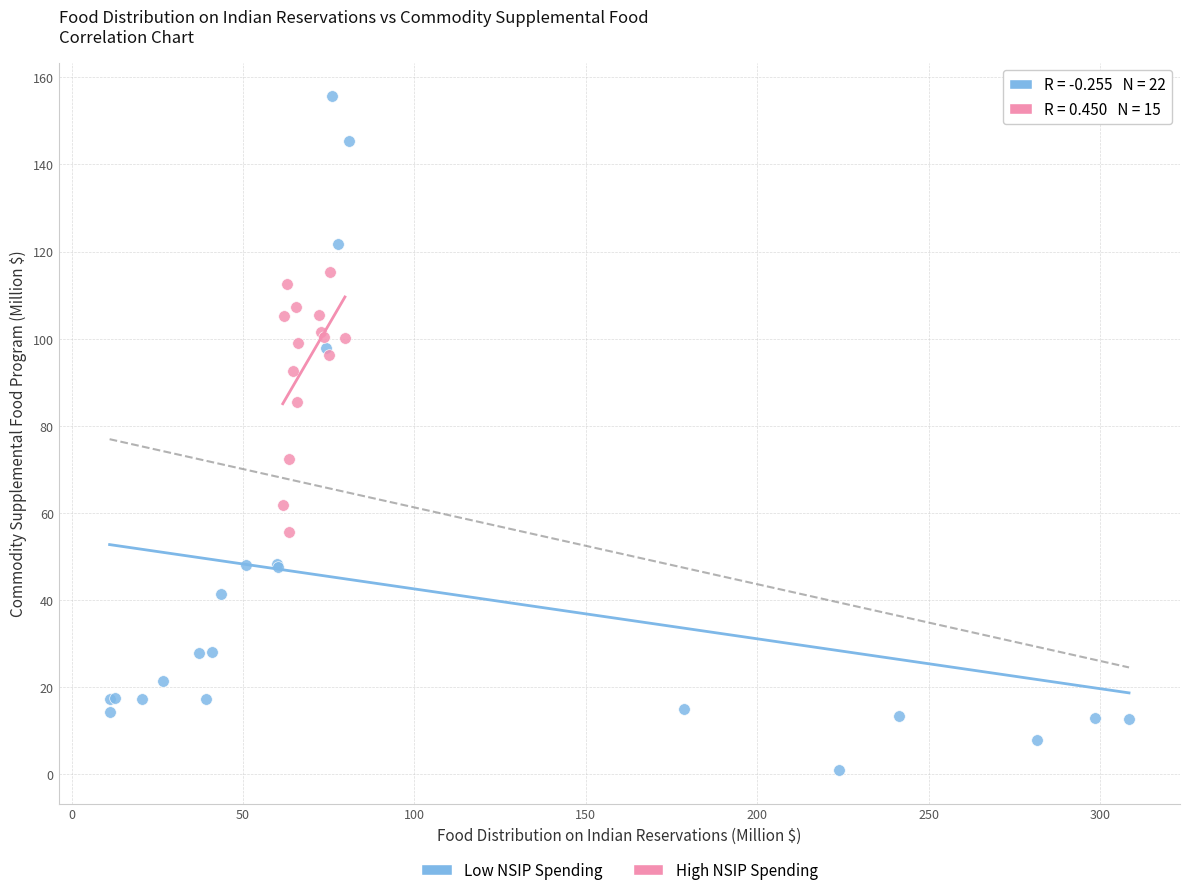

Which series has the widest spread of Y values?

Low NSIP Spending